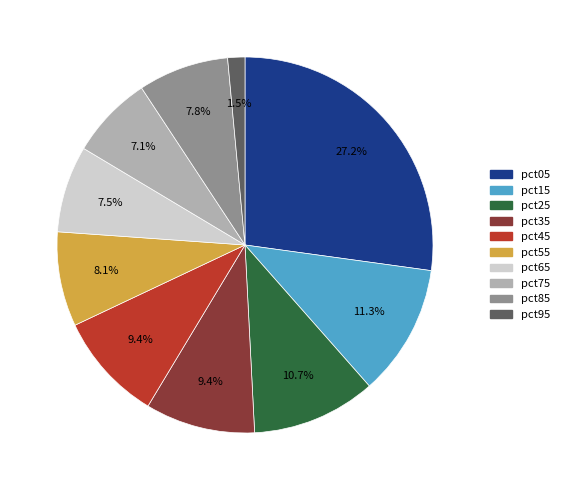

Is it true that pct45 is 9% of the pie?

True